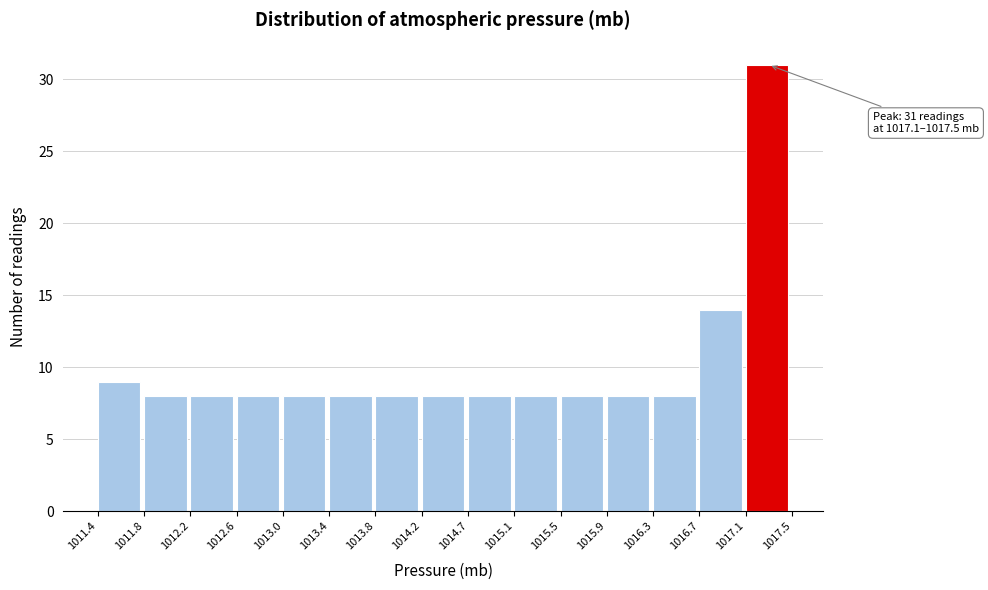

Which range on the x-axis has the tallest bar?

1017.1 to 1017.5